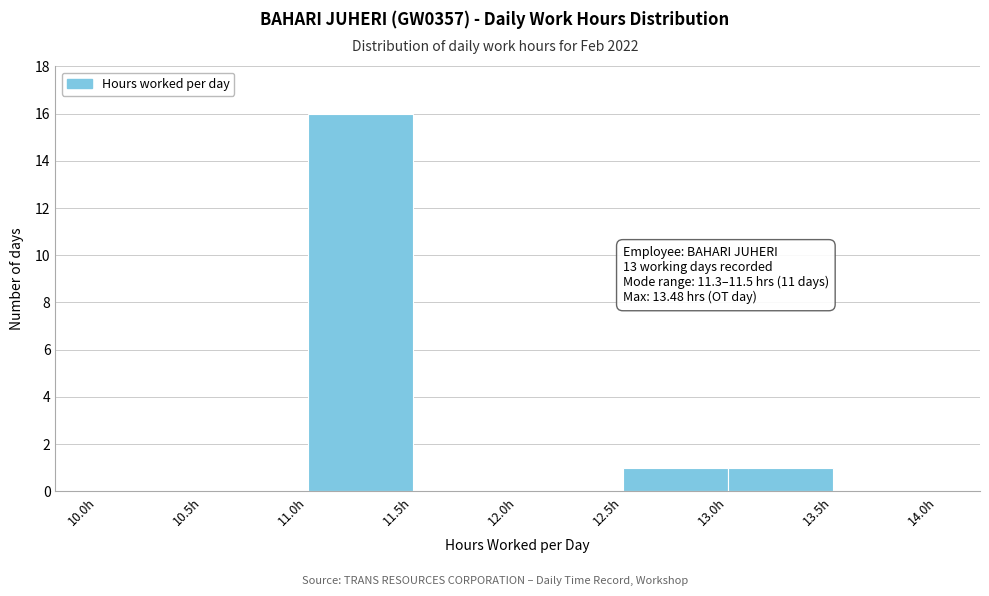

Which range on the x-axis has the tallest bar?

11.0 to 11.5